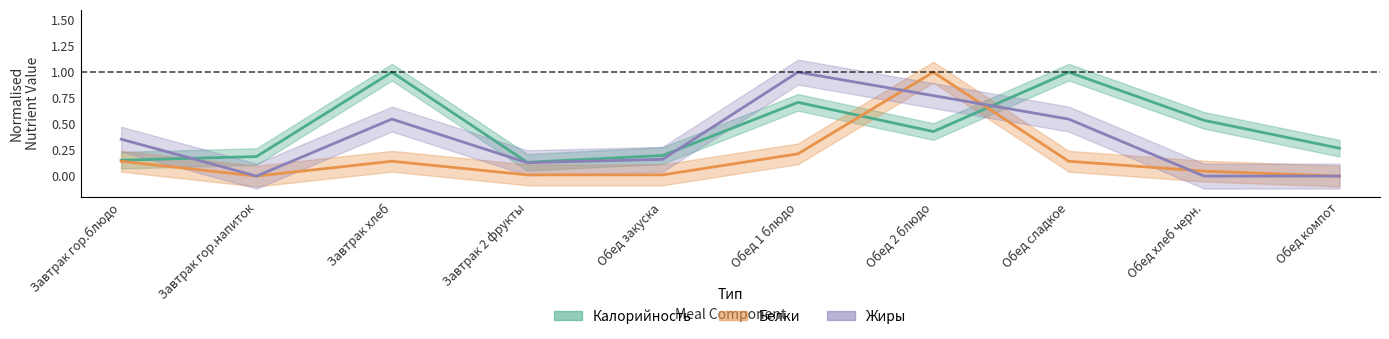

True or false: Калорийность has a value of 0.1 at Обед 2 блюдо.

False